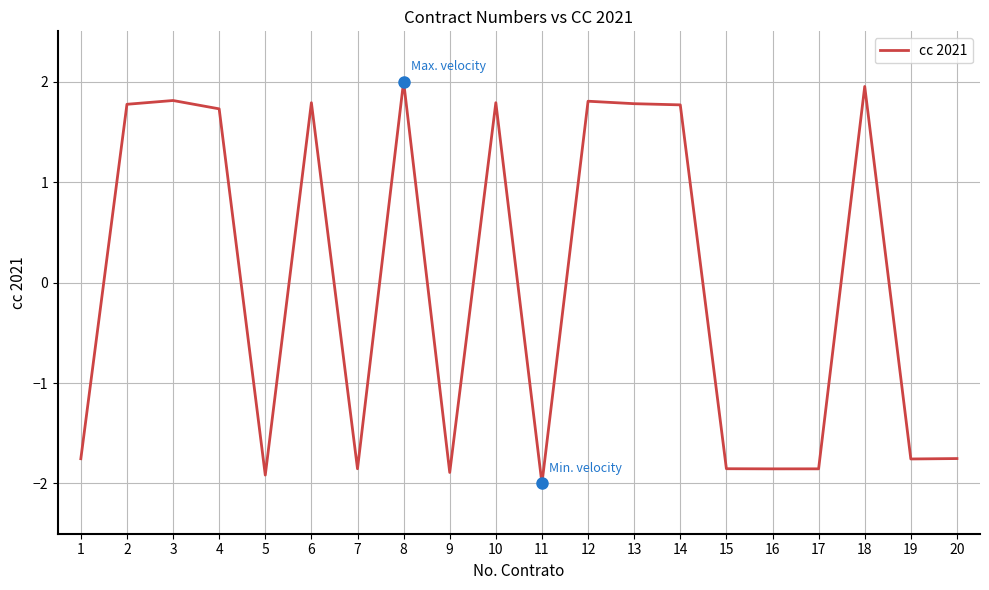

Where is the first local minimum?

5